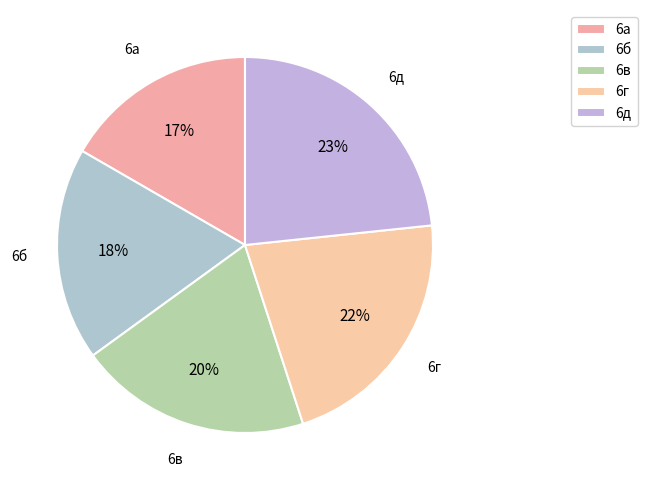

What is the change in value from 6г to 6д?

+1